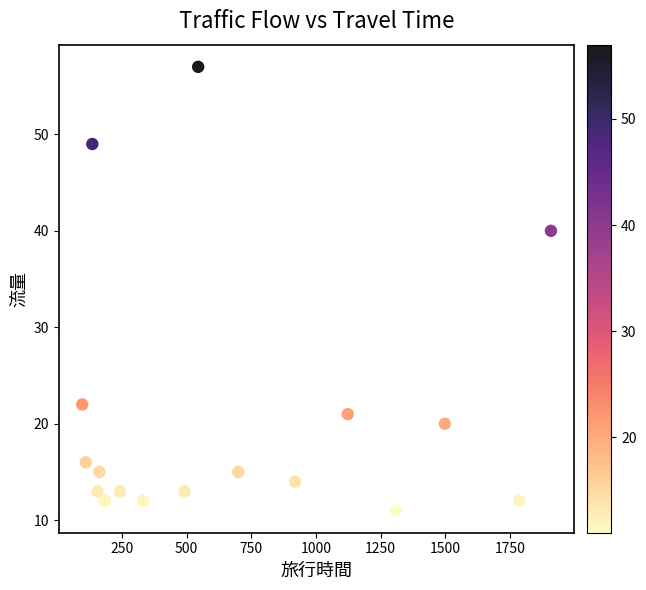

What Y value in the scatter plot is closest to 34?

40